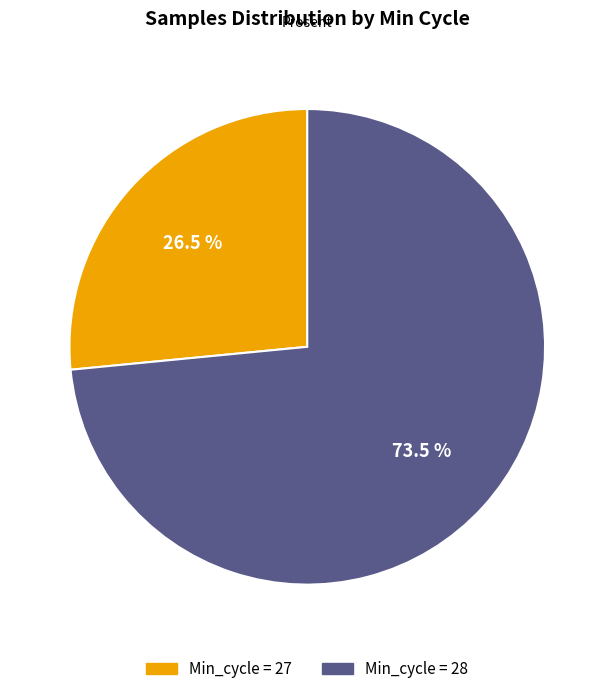

Does any single category account for the majority?

Yes